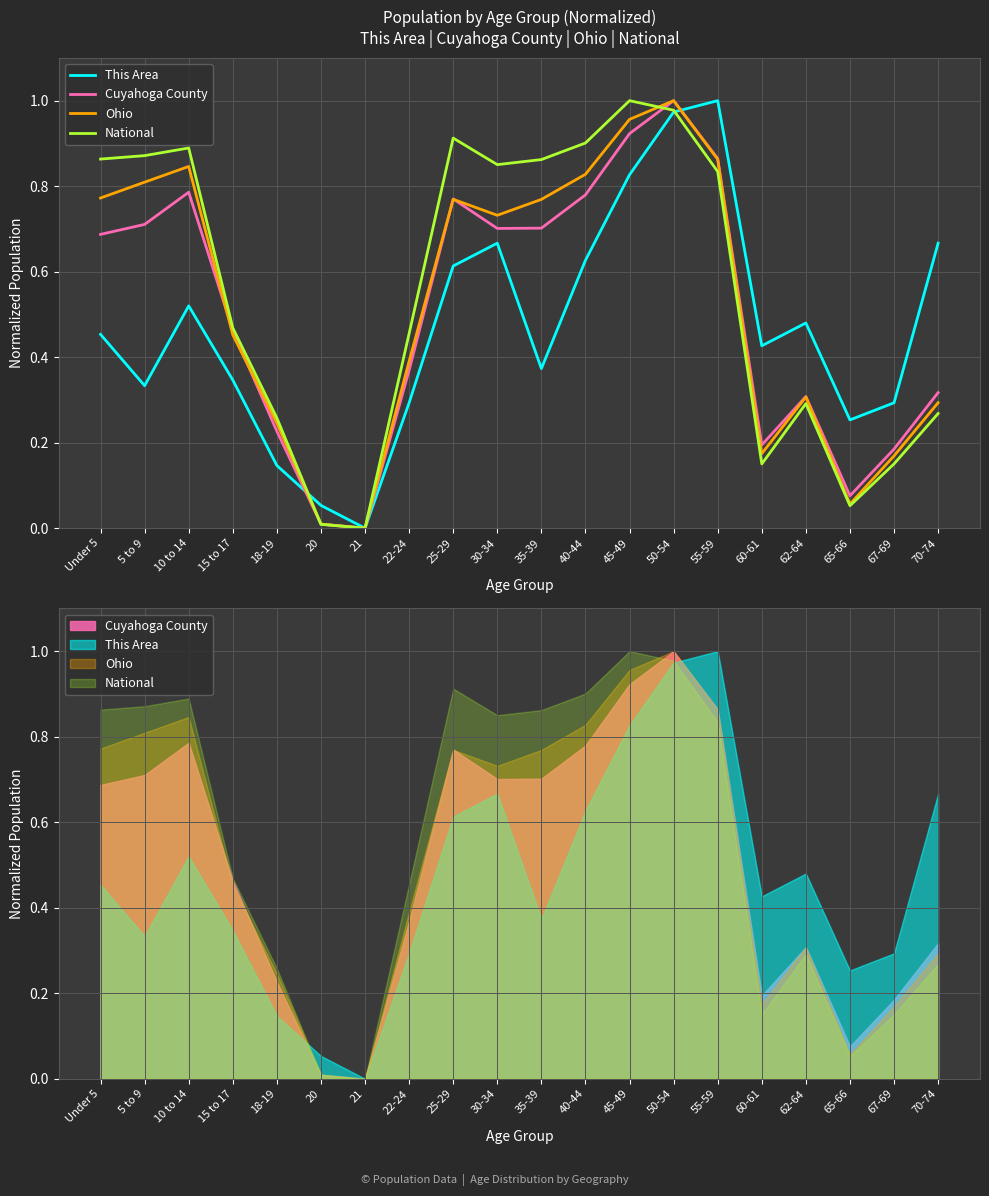

What is the value of the Ohio point at the 8th from the left?

0.4